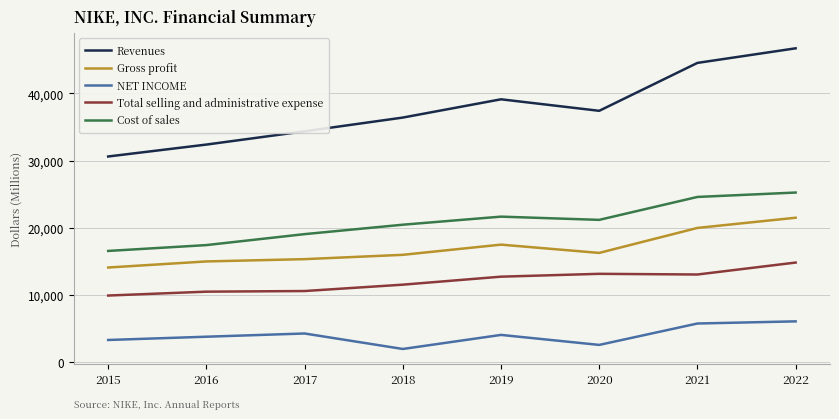

True or false: Revenues and NET INCOME cross at least once.

False